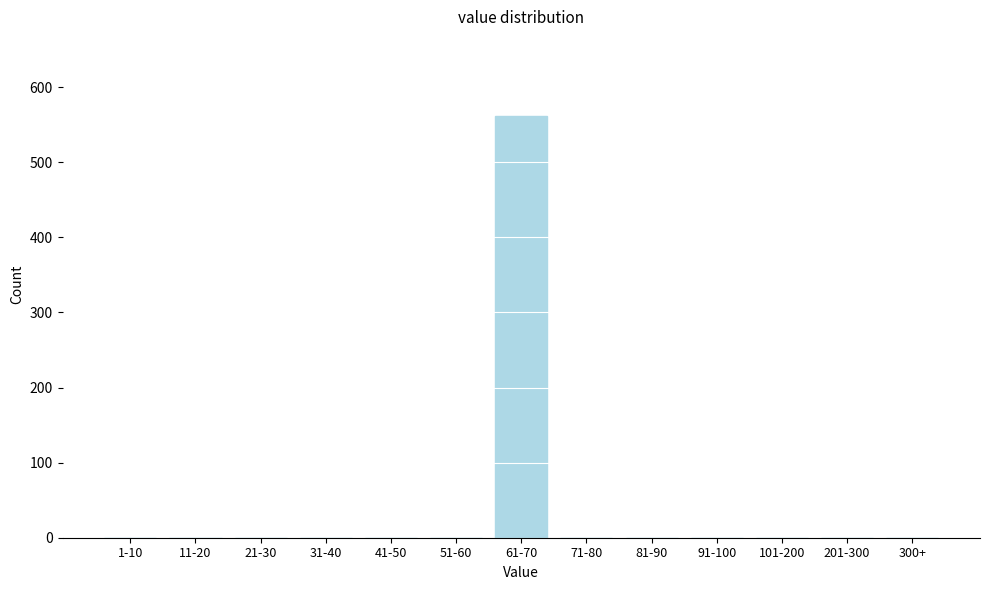

Reading left to right, extract all data points from this chart.

1-10=0	11-20=0	21-30=0	31-40=0	41-50=0	51-60=0	61-70=562	71-80=0	81-90=0	91-100=0	101-200=0	201-300=0	300+=0